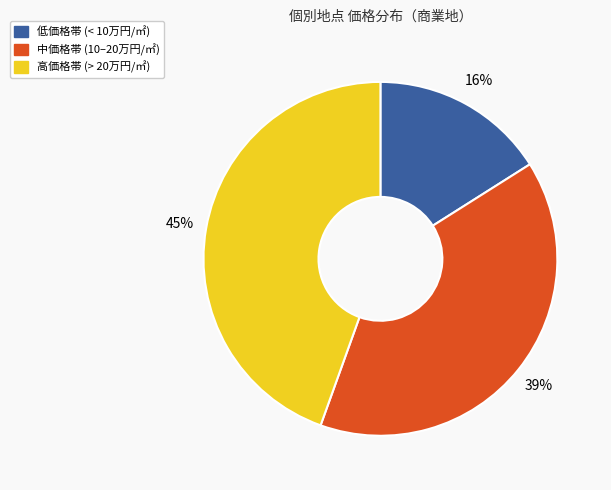

How many slices are in this pie chart?

3